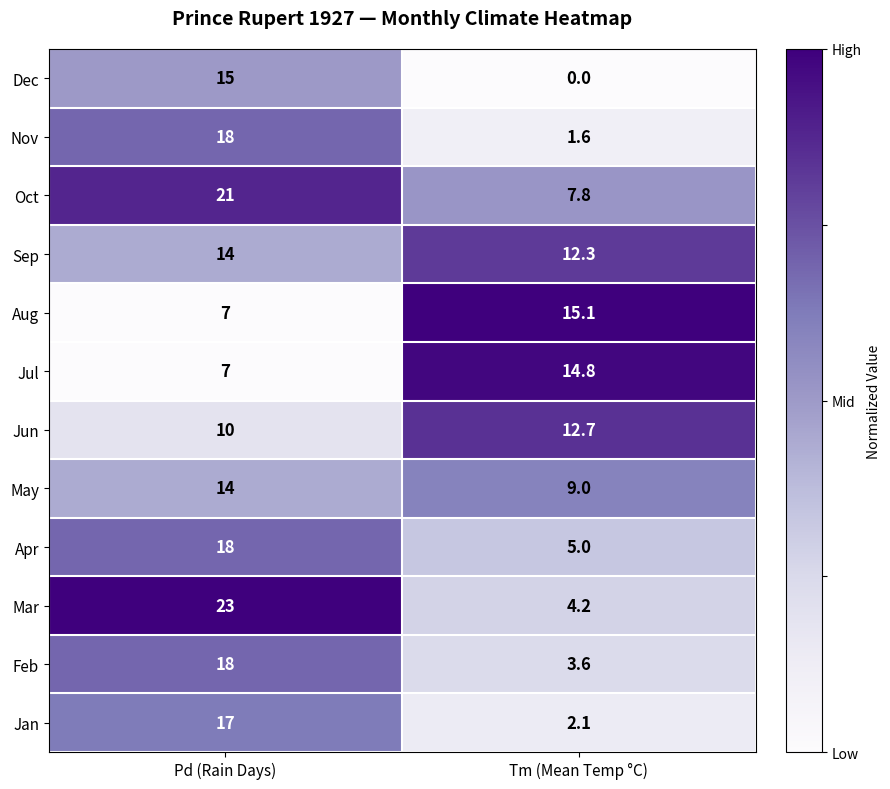

What is the average value of the Feb series?

10.8